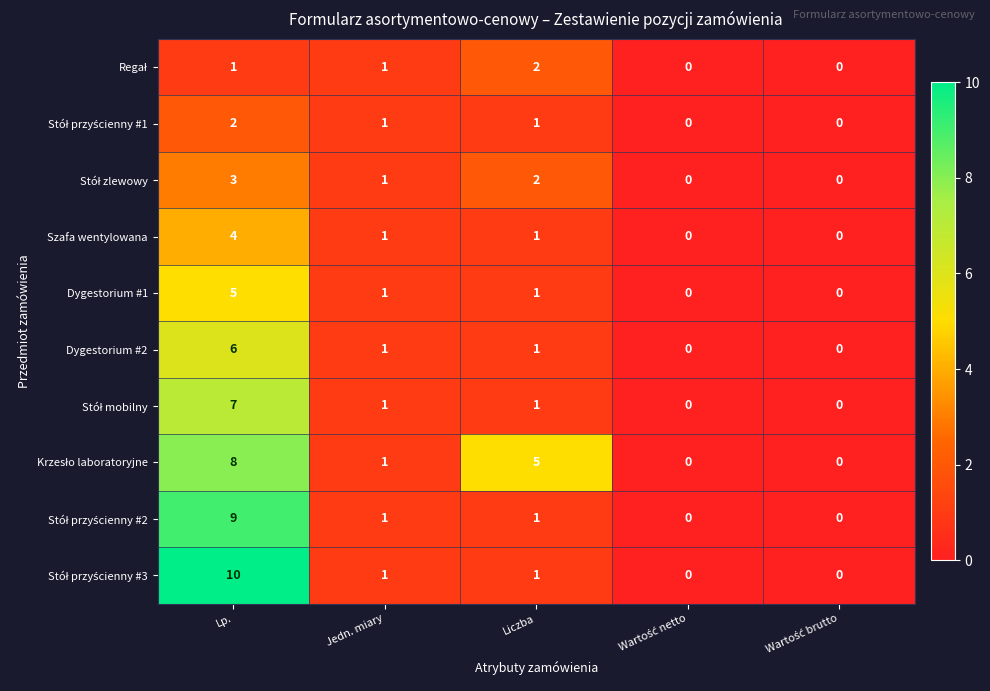

Is it true that Dygestorium #1 equals 0 at Liczba?

False